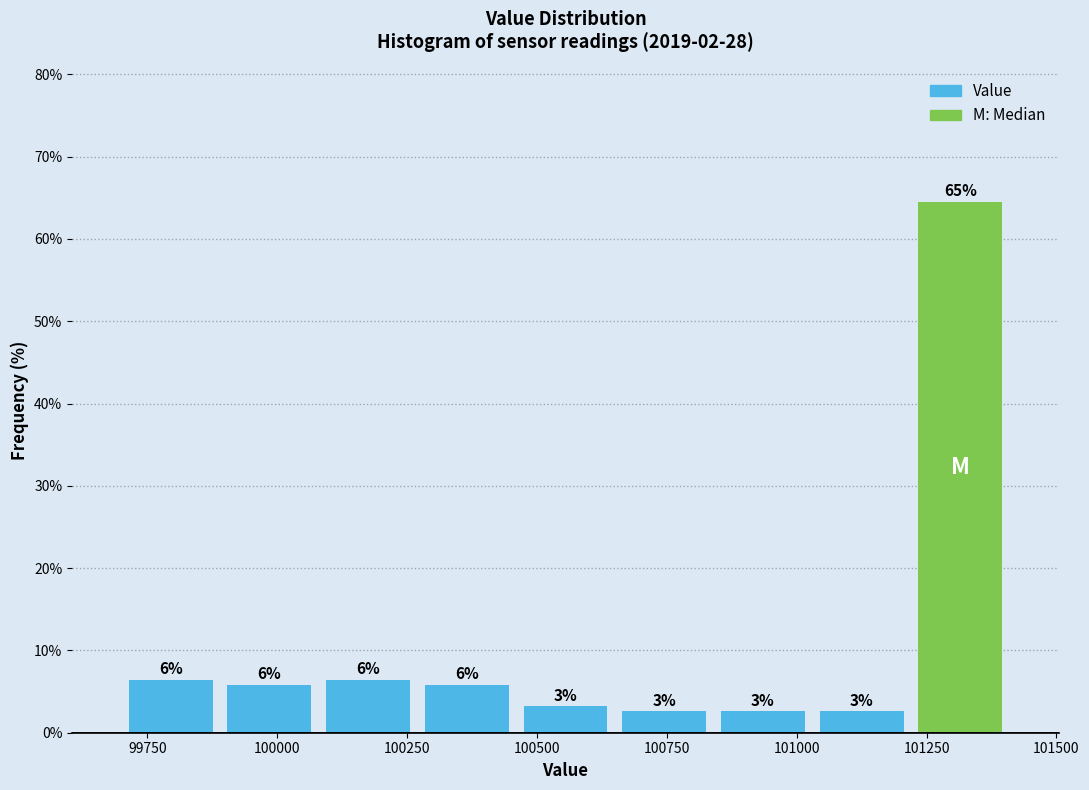

Around what value on the x-axis is the tallest bar? Give the approximate position of its centre, as read against the axis.

101300